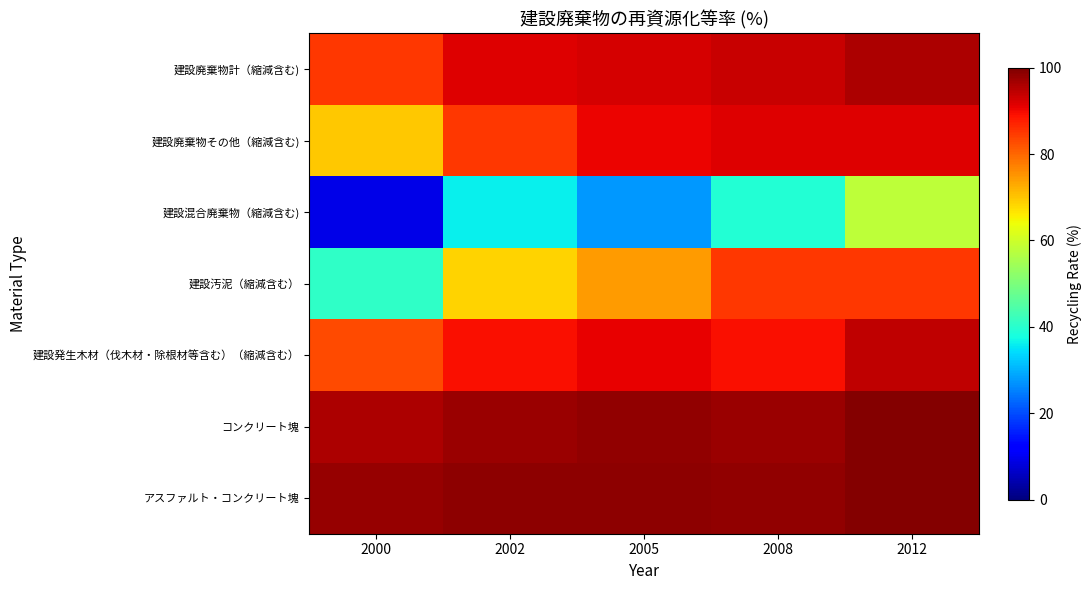

What is the greatest value displayed?

99.5